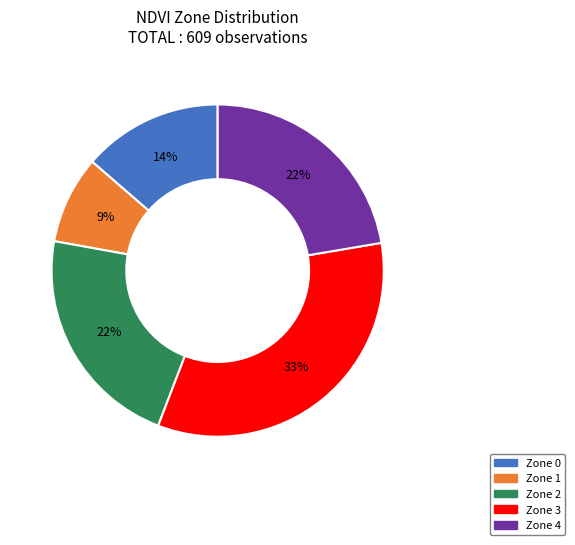

What percentage is the Zone 3 slice, to the nearest percent?

33%